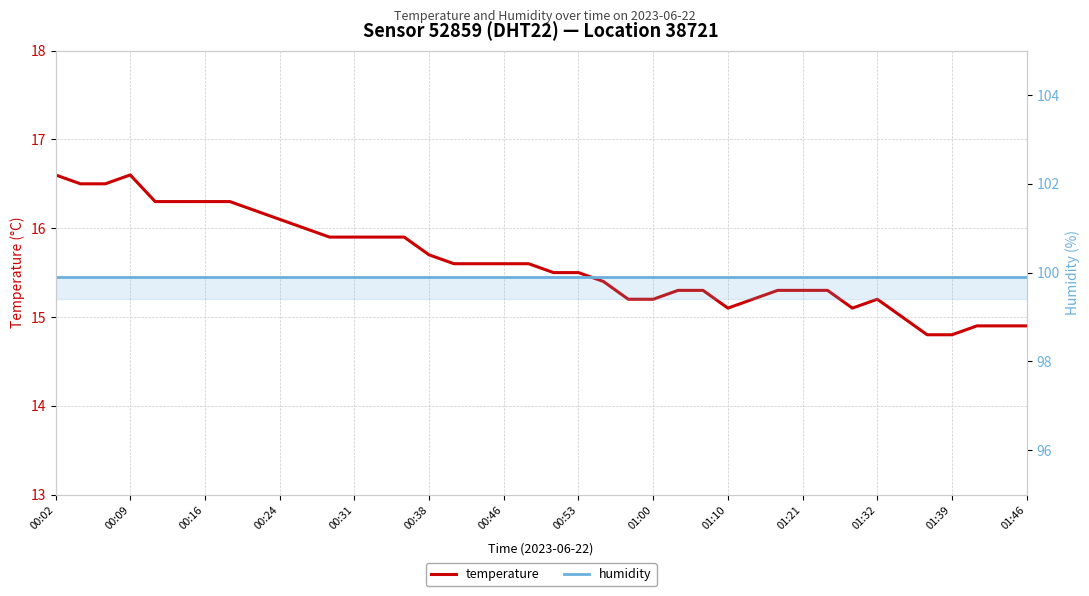

What is the difference between the maximum and minimum values in the temperature series?

1.8